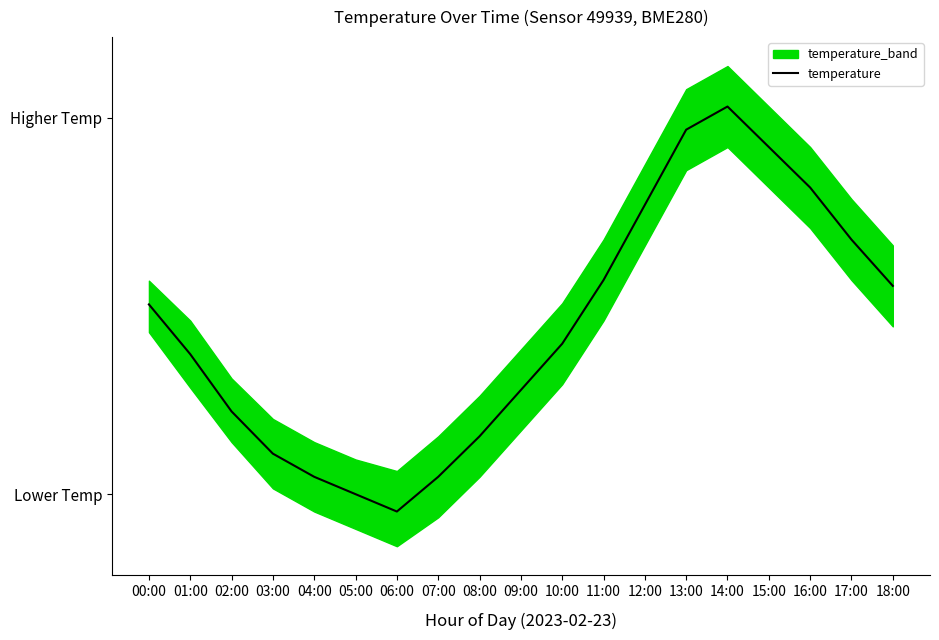

List the labels in order of value, largest first.

14:00, 13:00, 15:00, 16:00, 12:00, 17:00, 11:00, 18:00, 00:00, 10:00, 01:00, 09:00, 02:00, 08:00, 03:00, 04:00, 07:00, 05:00, 06:00